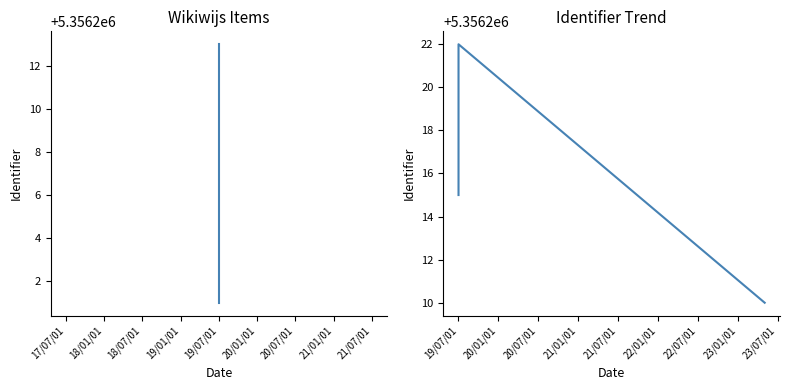

What is the average value?

5356212